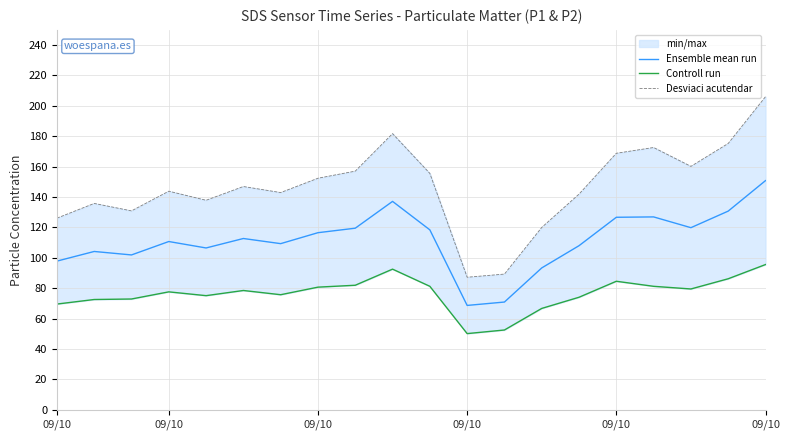

Count the number of categories in the chart.

20